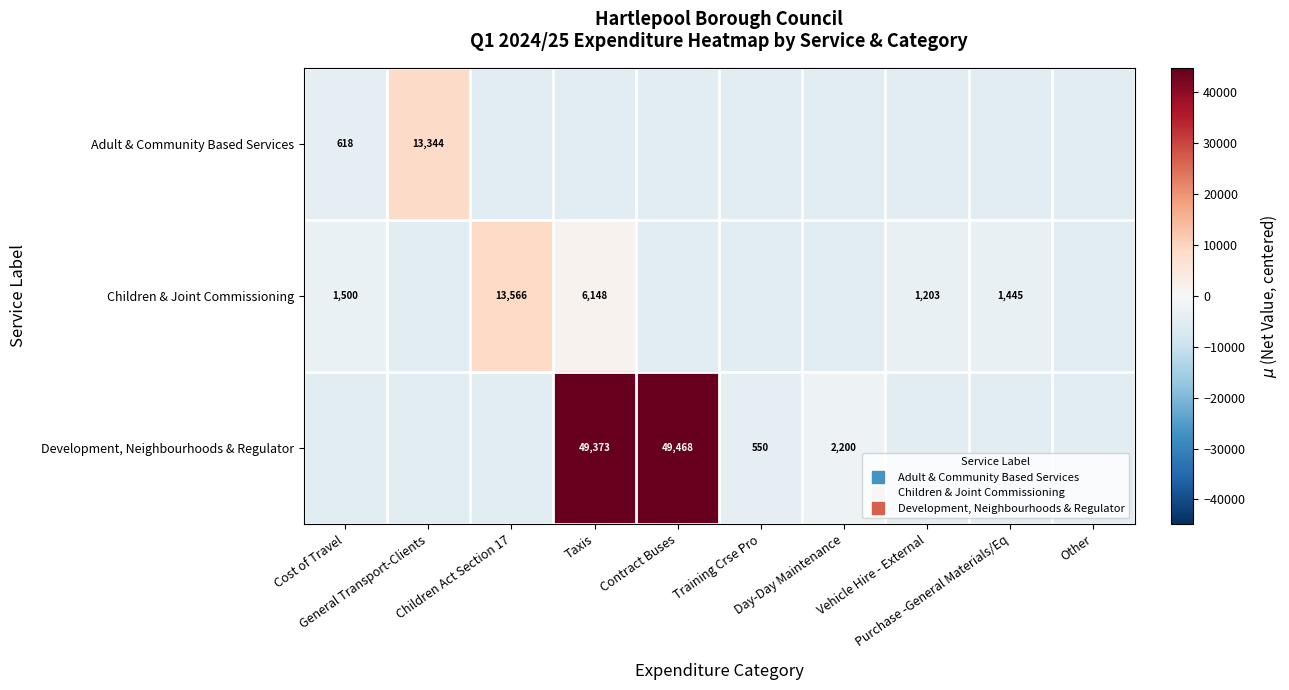

Is it true that Development, Neighbourhoods & Regulator equals -2322.1 at Other?

False